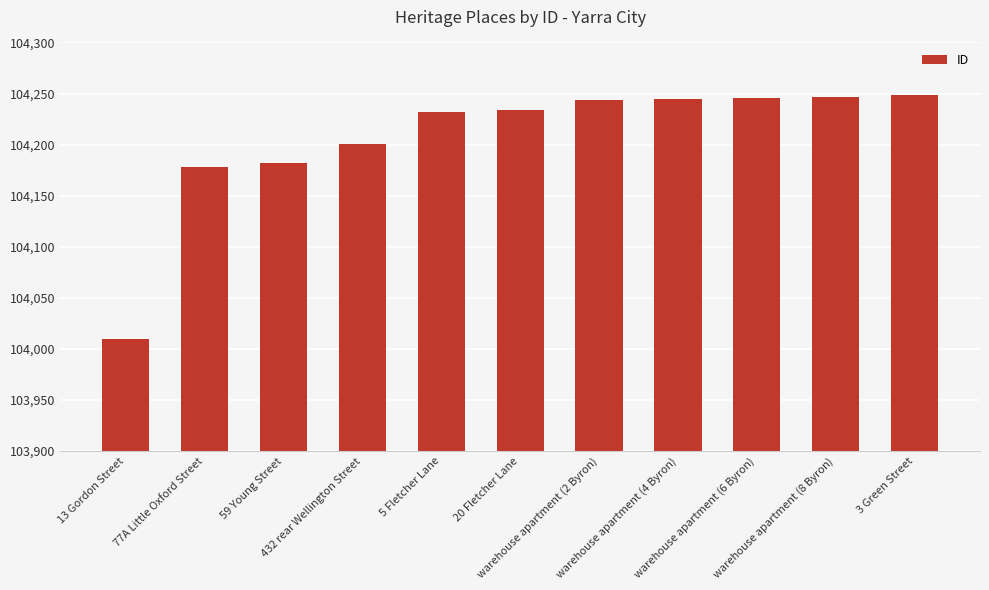

What is the sum of the values at warehouse apartment (6 Byron) and 59 Young Street?

208428